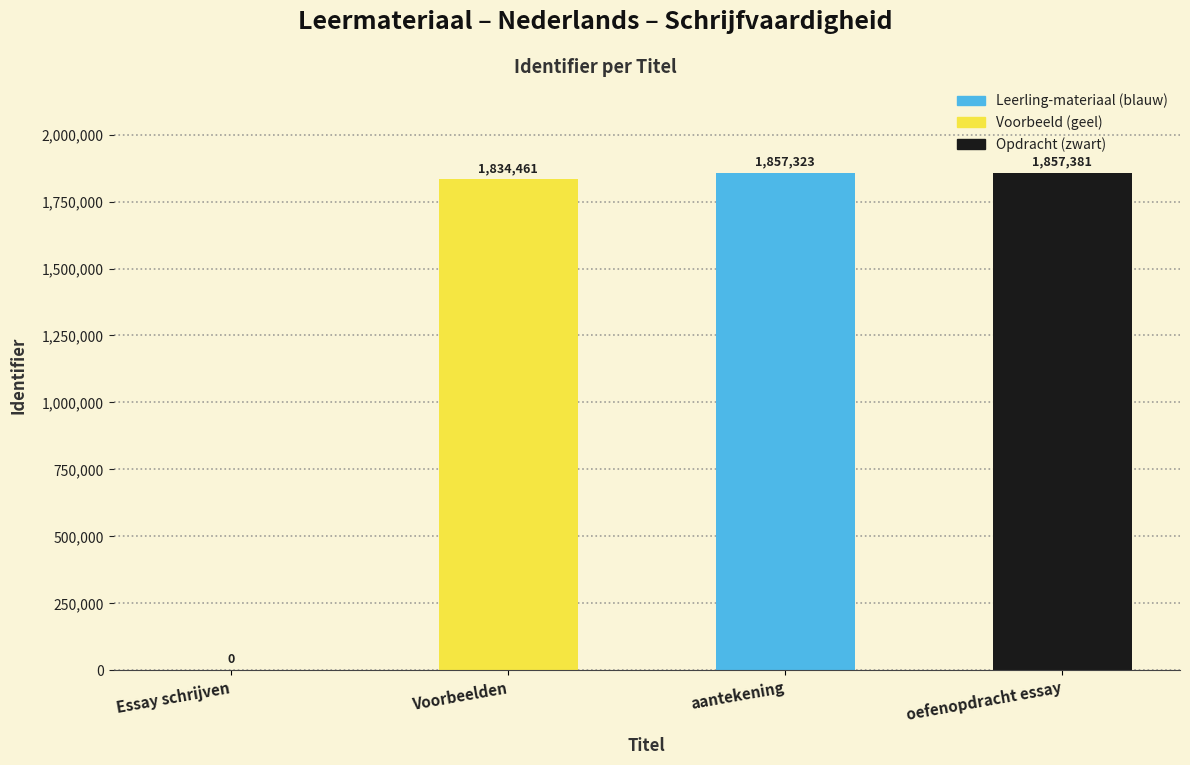

Where is the data nearest to the value 928690?

Voorbeelden